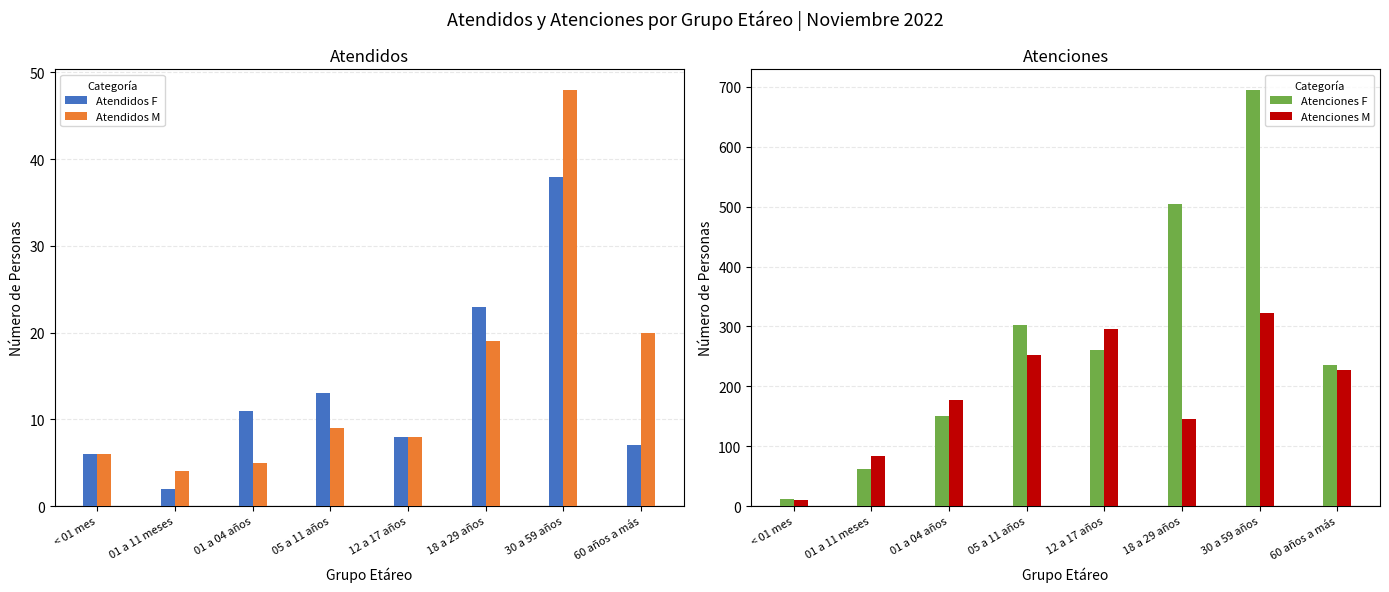

True or false: Atenciones F has a value of 420 at 12 a 17 años.

False